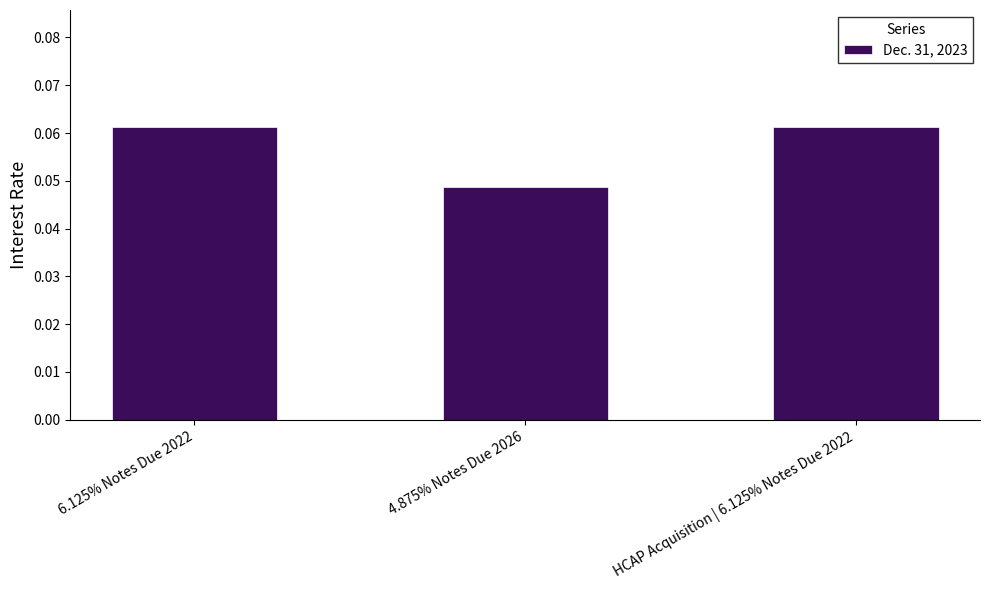

Is it true that the value at 4.875% Notes Due 2026 is 0.1?

False